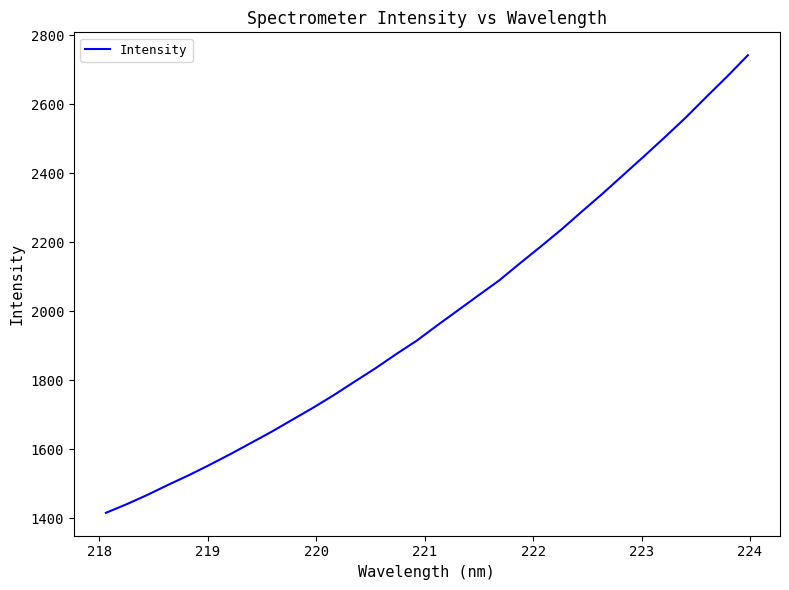

What is the maximum value shown in the chart?

2742.3